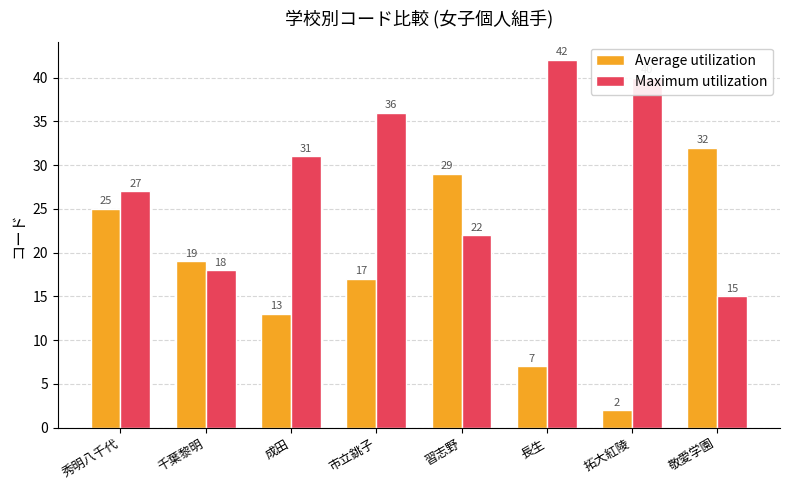

What is the sum of all Average utilization values?

144